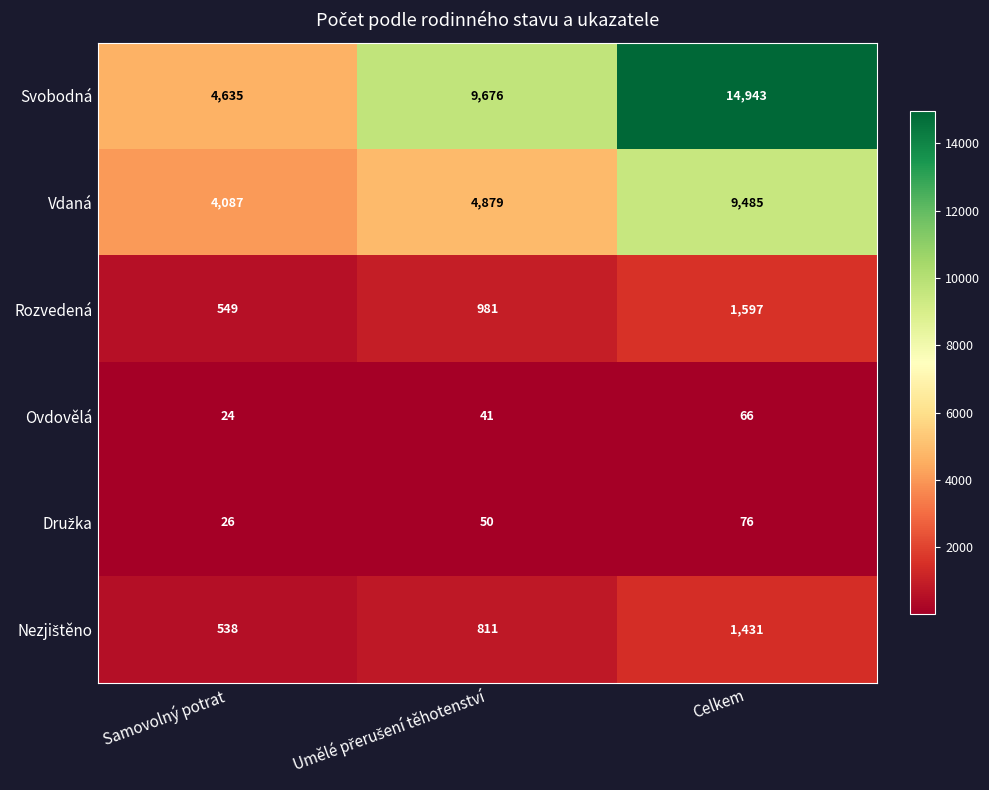

At how many categories does at least one series exceed 13159?

1